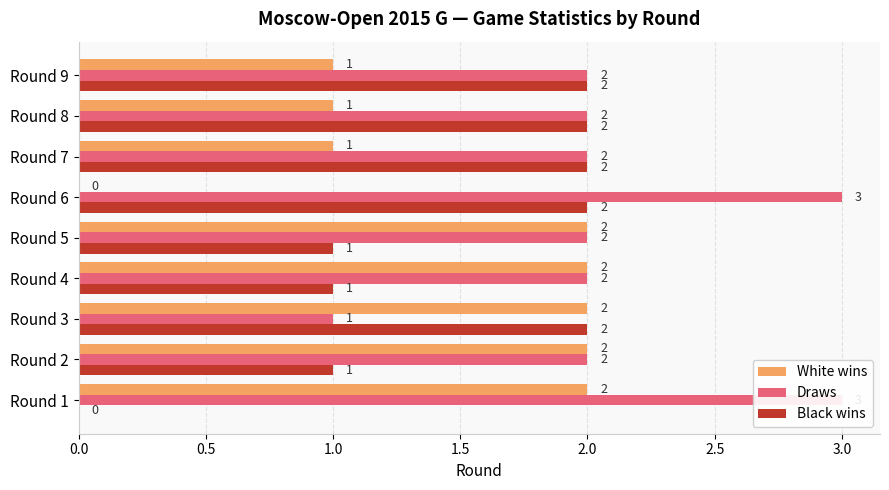

Which series has the largest range (max minus min)?

White wins